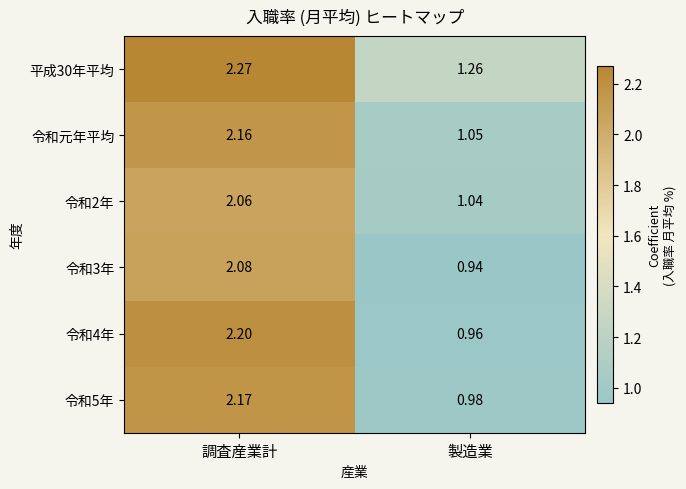

At which label does 令和5年 first exceed 2?

調査産業計